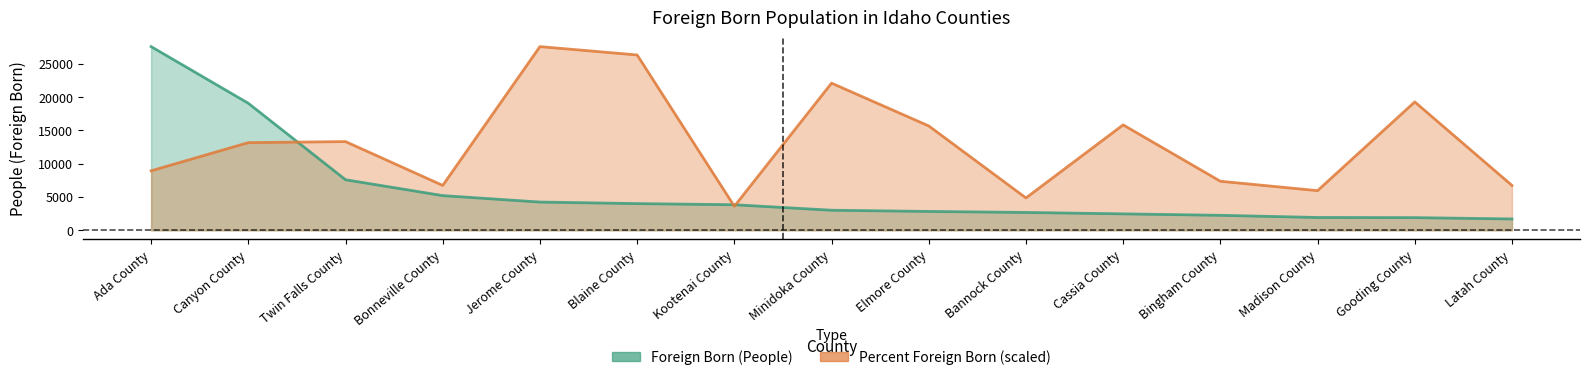

Which series has the largest range (max minus min)?

Foreign Born (People)